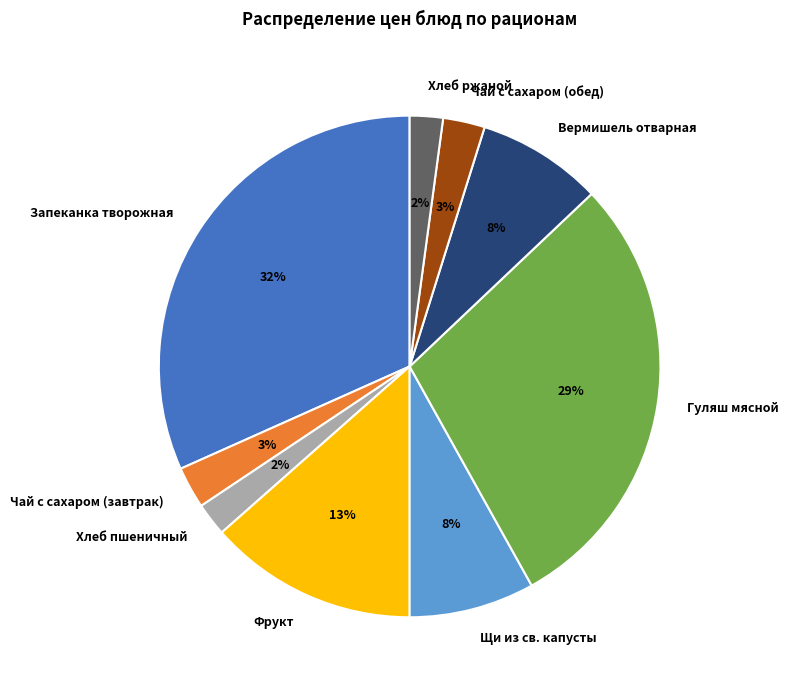

Which category has the biggest portion of the pie?

Запеканка творожная